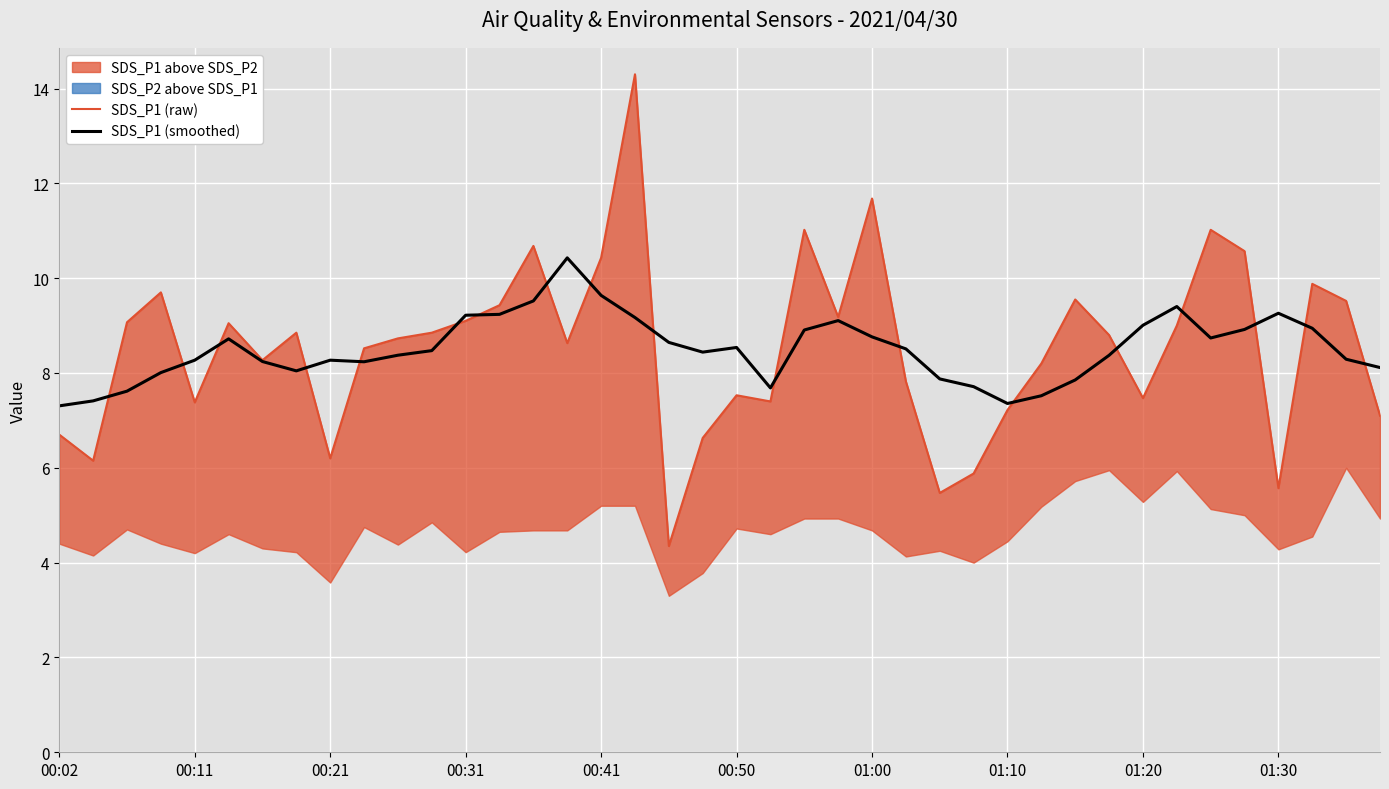

Rank the series at 01:10 from lowest to highest value.

SDS_P1 (raw), SDS_P1 (smoothed)